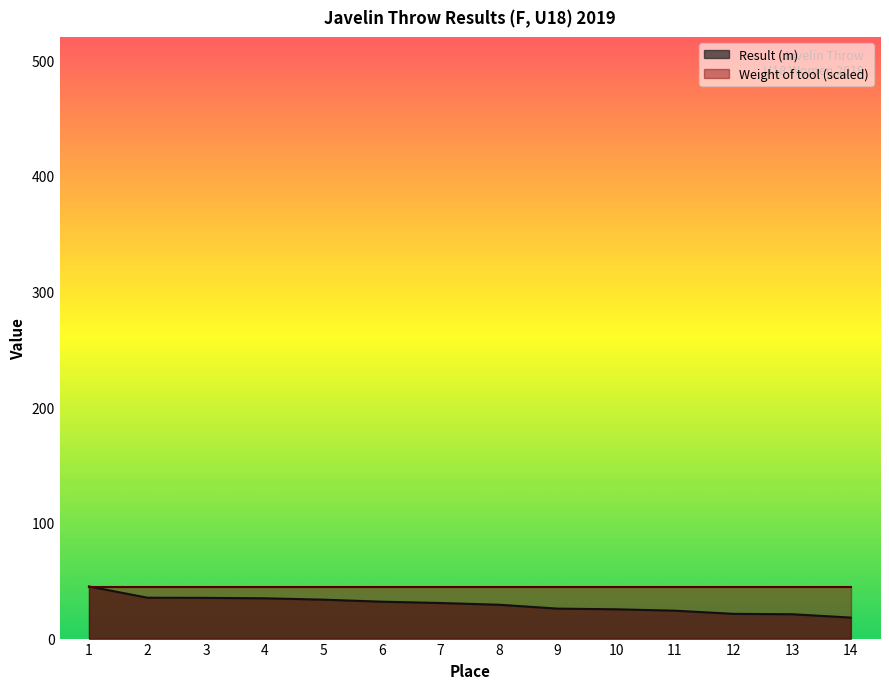

Reading left to right, list all the values displayed in this chart.

45.1	35.3	35.2	34.8	33.7	31.9	30.8	29.3	25.9	25.3	24.1	21.4	21.1	18.2